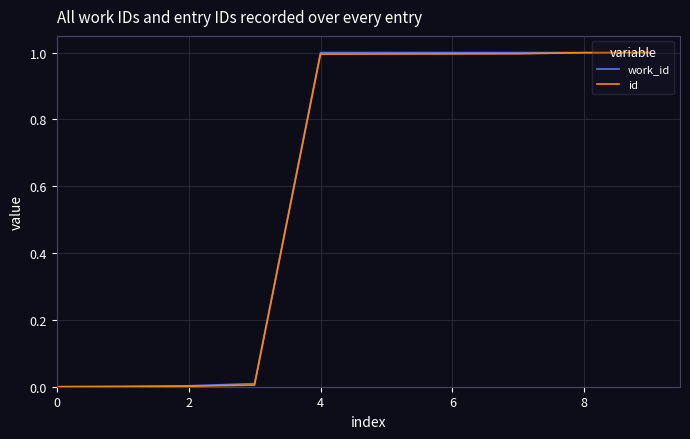

What is the highest value of the id series?

1.0